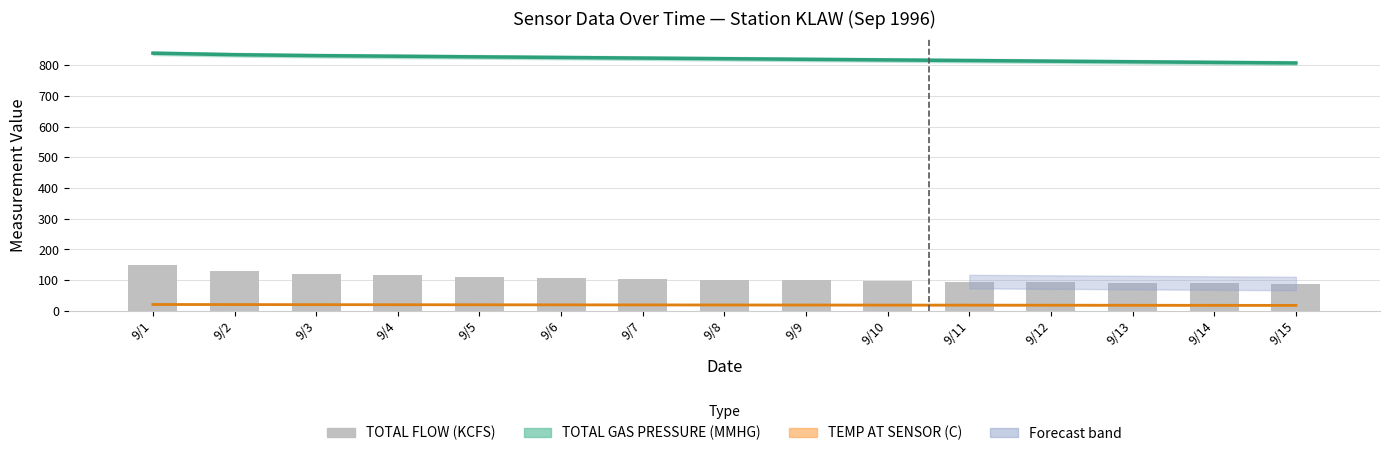

True or false: TOTAL FLOW (KCFS) has a value of 101.6 at 9/8.

True